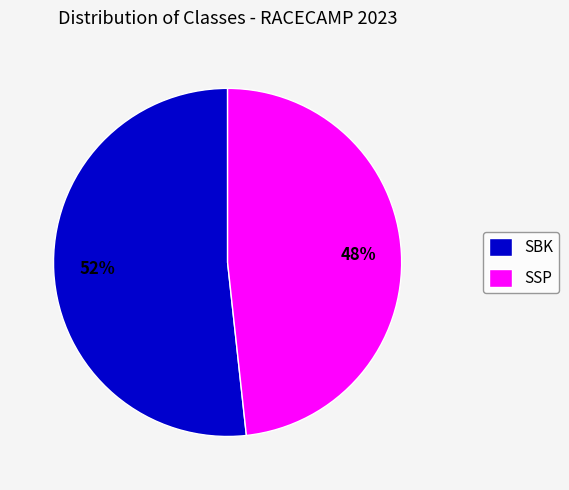

To the nearest percent, what is the combined percentage of SBK and SSP?

100%